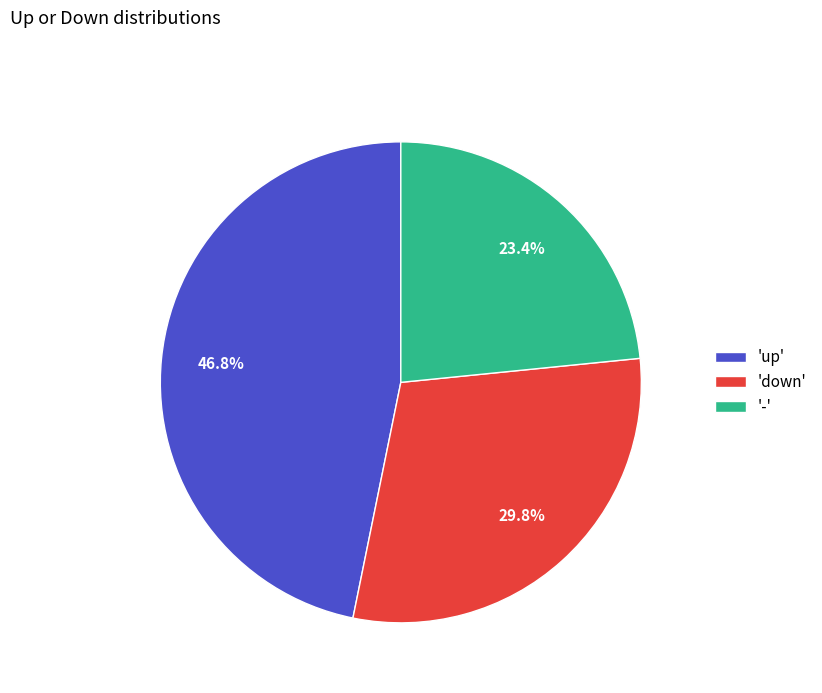

How many slices are in this pie chart?

3